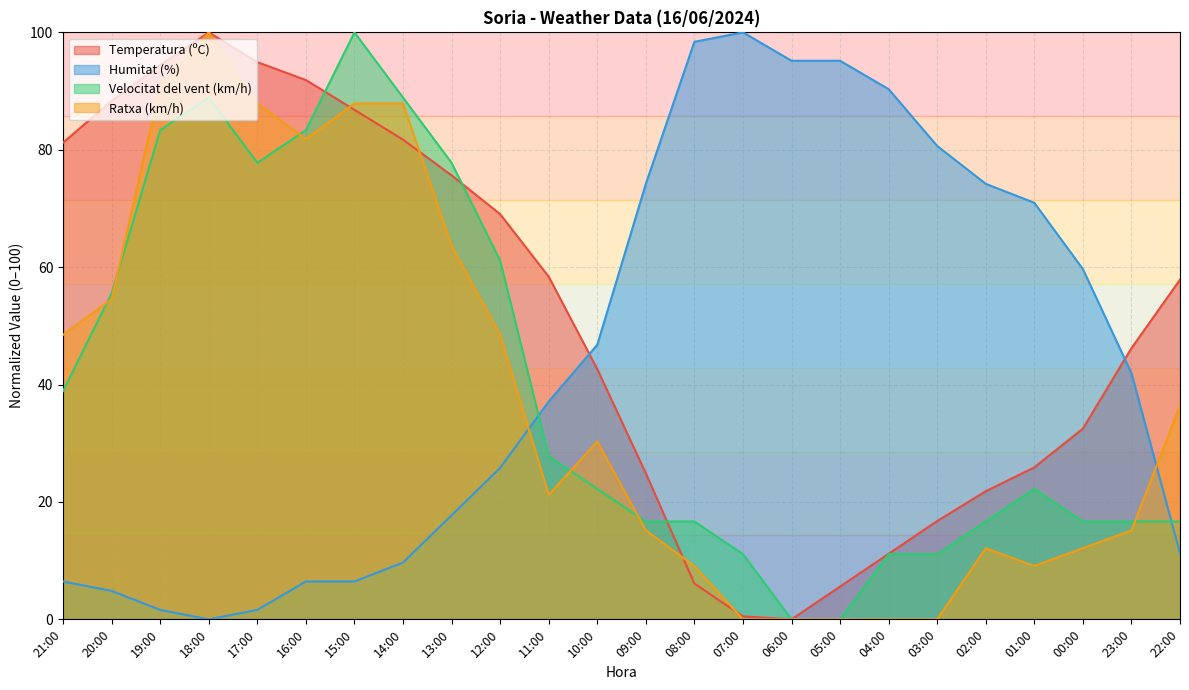

What is the difference between the Ratxa (km/h) values at 08:00 and 14:00?

78.8